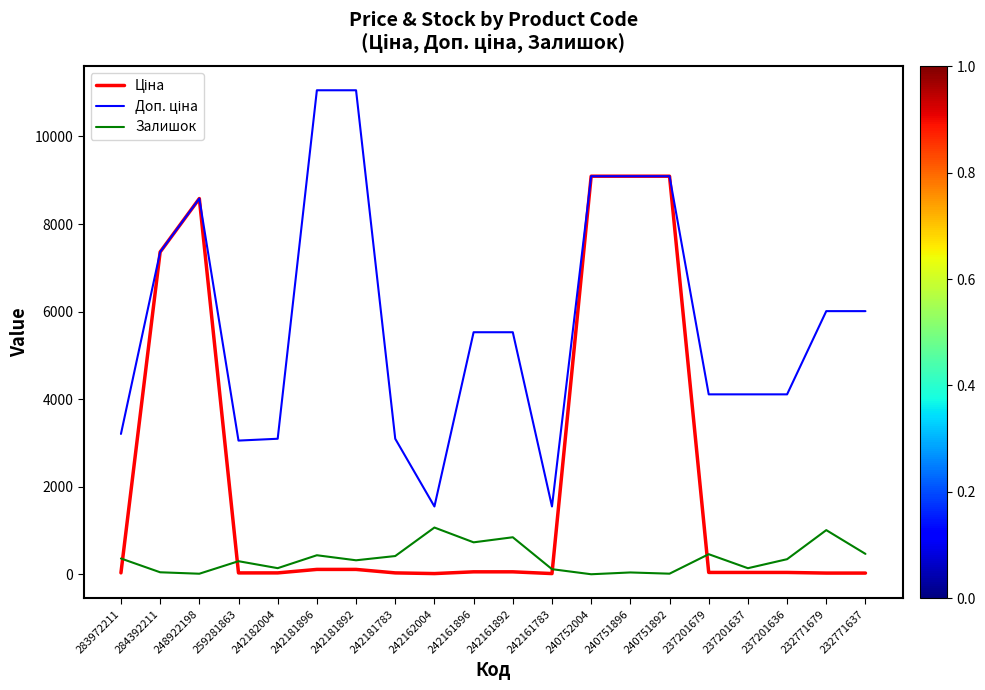

What is the highest value of the Залишок series?

1067.0